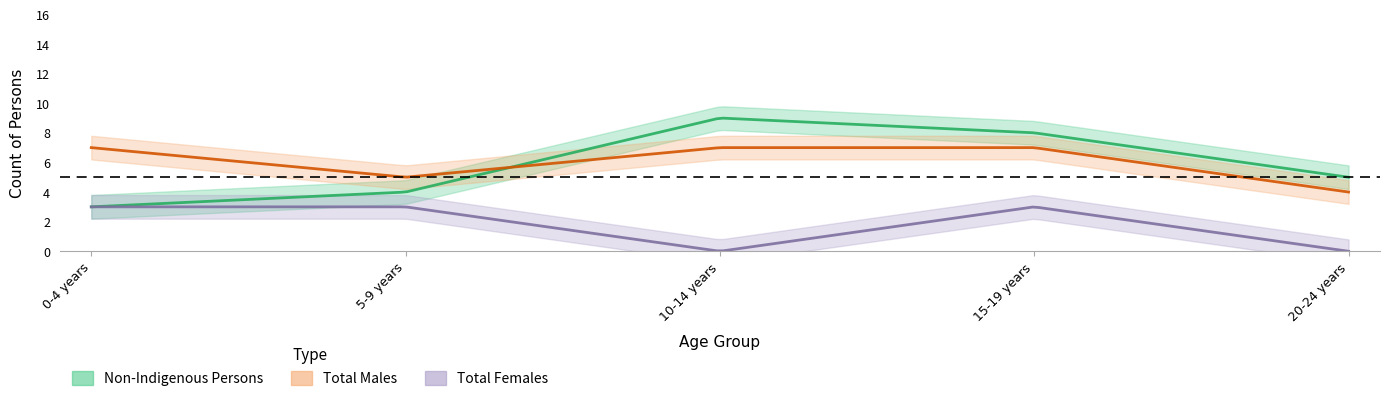

Does the chart display data point markers on the line(s)?

No